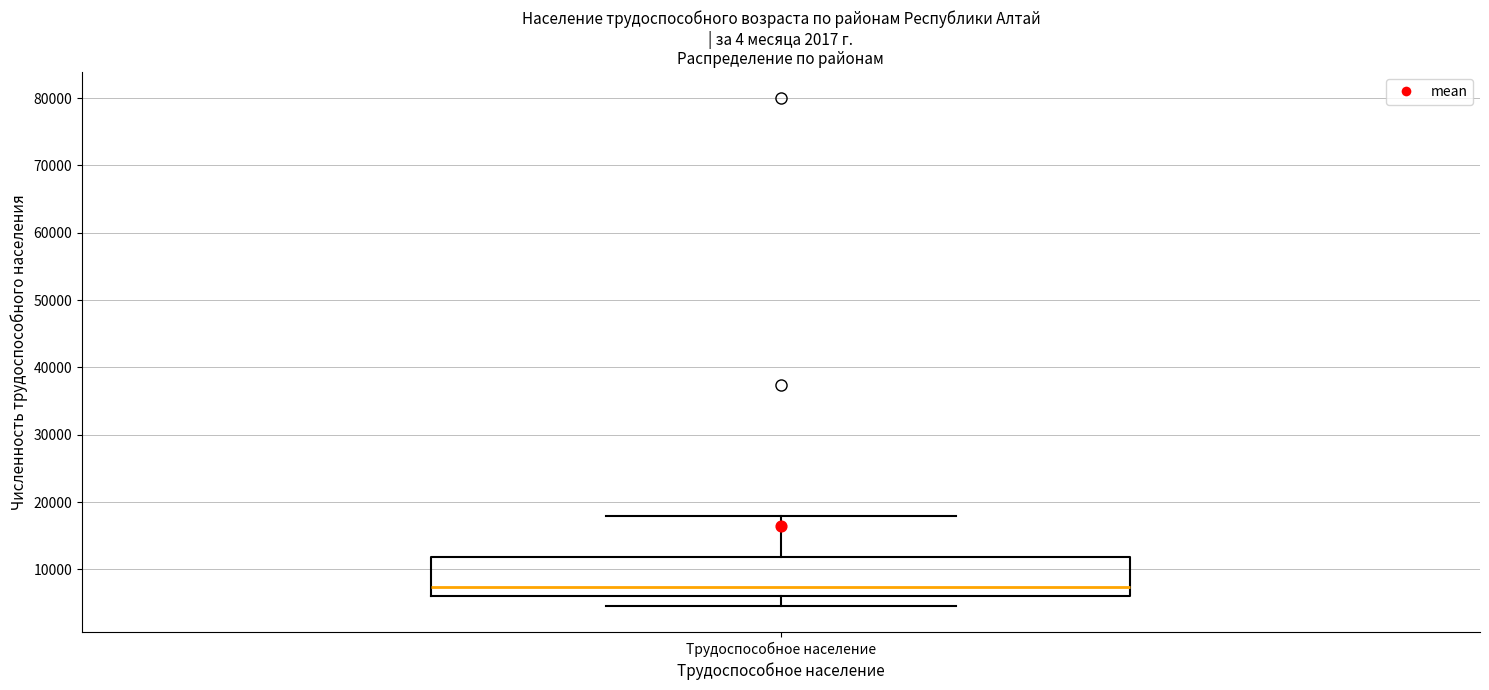

Read this box plot against the y-axis: the position of the median line, the range covered by the box, and the ends of both whiskers. The values are not printed on the chart, so give them approximately, as read against the axis.

median 7000, box 6000 to 12000, whiskers 5000 to 18000